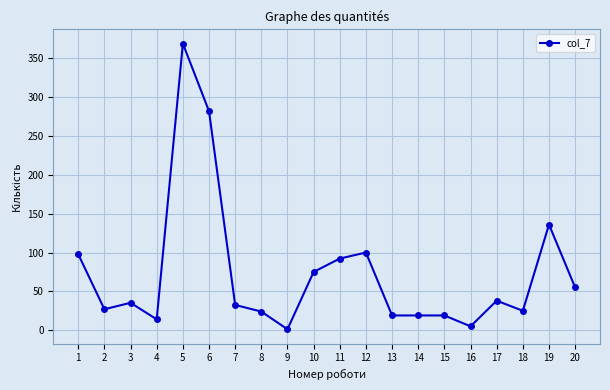

The chart shows a value of 8.9 at 17. True or false?

False